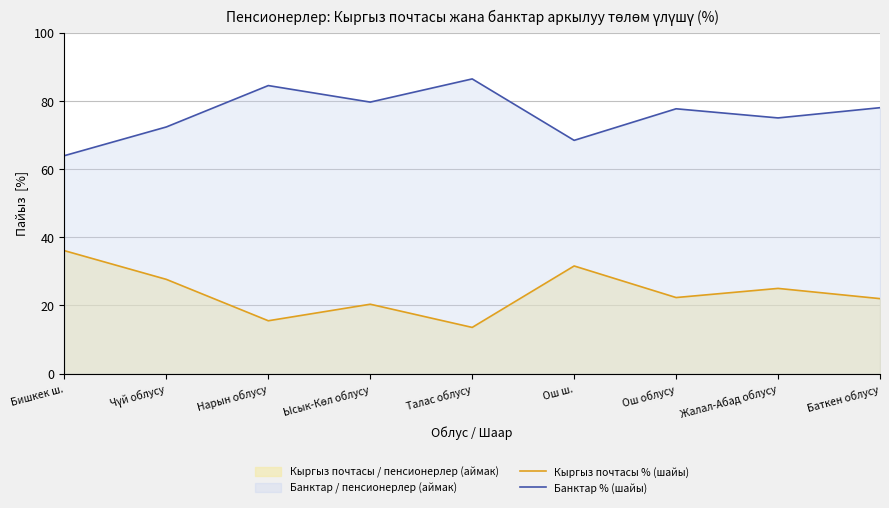

True or false: Кыргыз почтасы % (шайы) has a value of 25.0 at Жалал-Абад облусу.

True